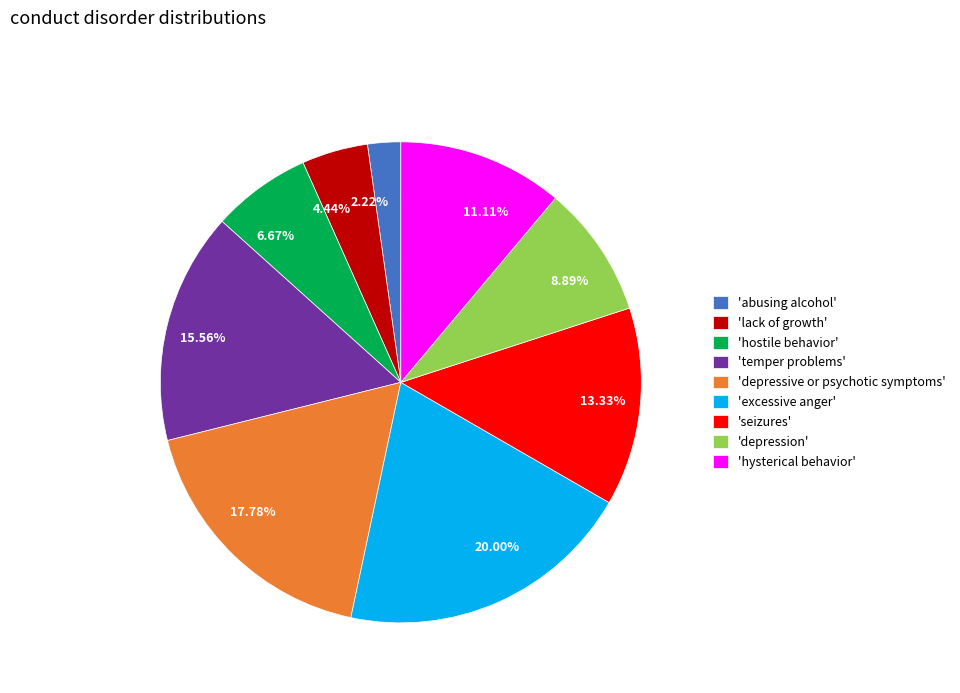

Is there a majority slice in this chart?

No